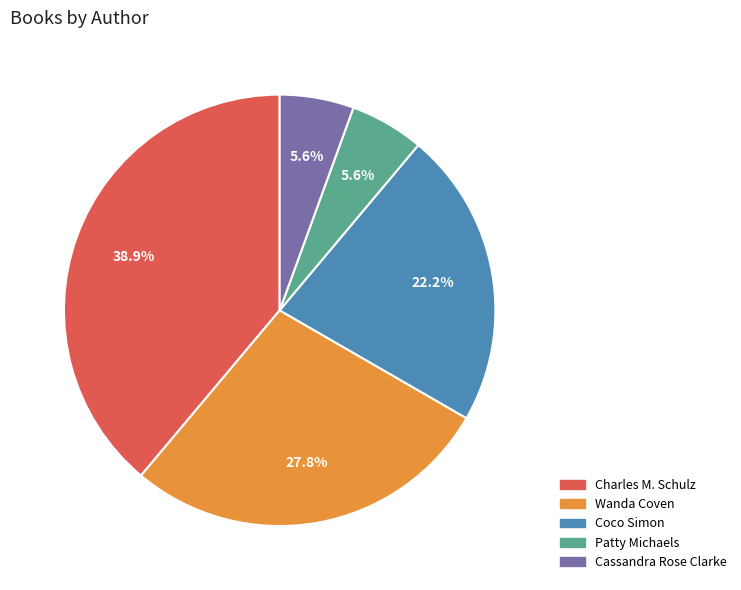

How many segments does this pie chart have?

5